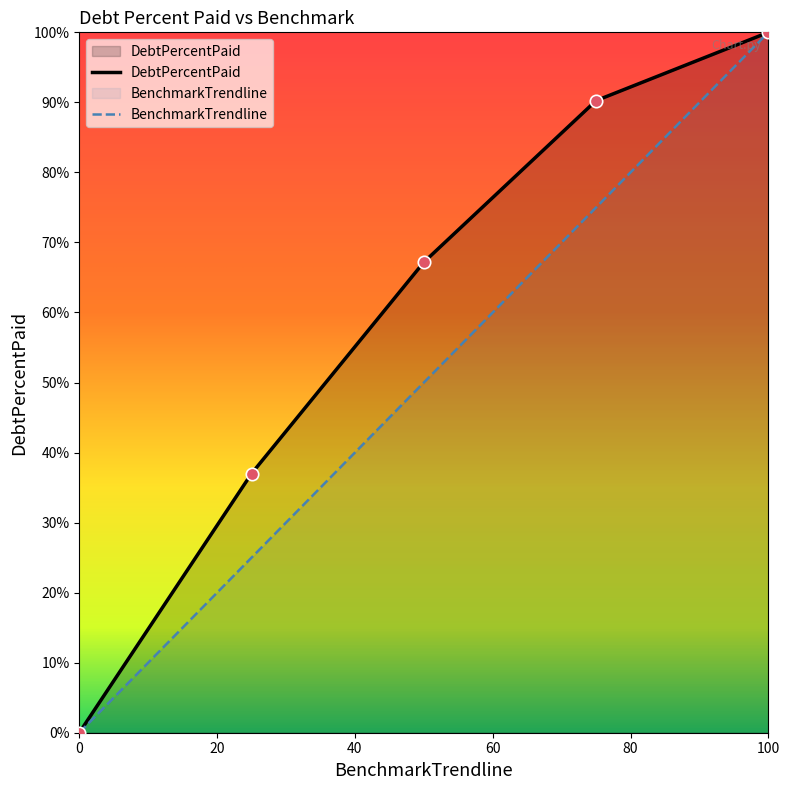

At how many categories does at least one series exceed 88?

2